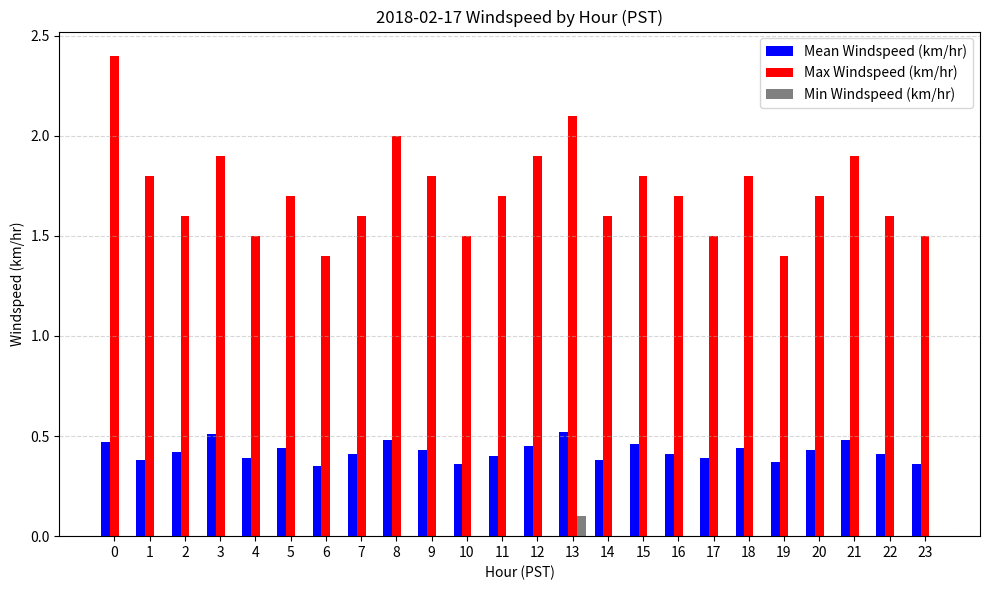

What is the highest value of the Max Windspeed (km/hr) series?

2.4